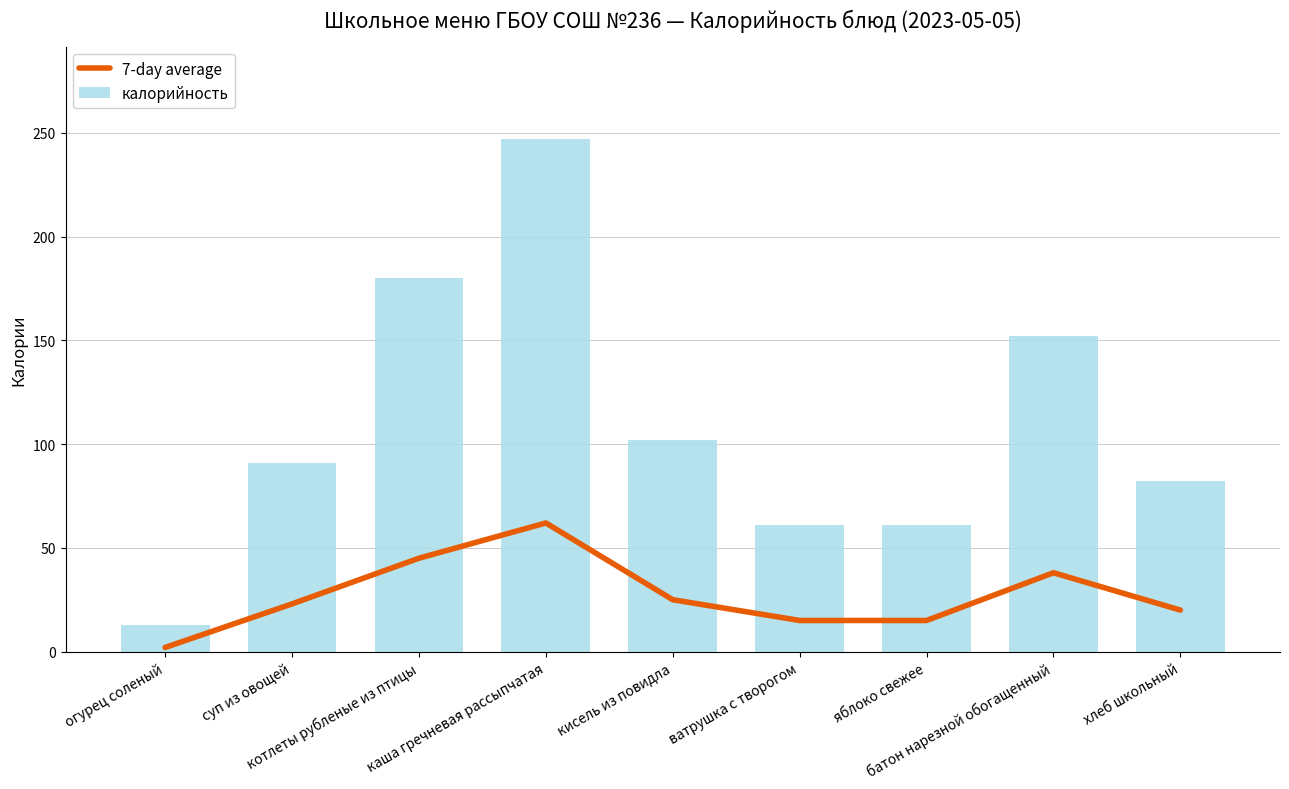

Are the bars grouped side by side (vs. stacked)?

Yes